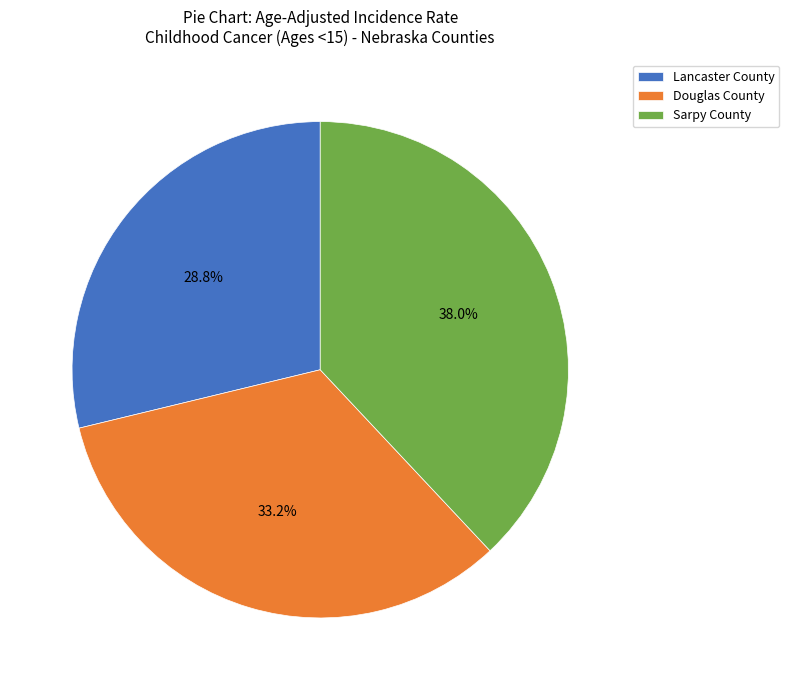

Is there any slice that represents more than half of the pie?

No